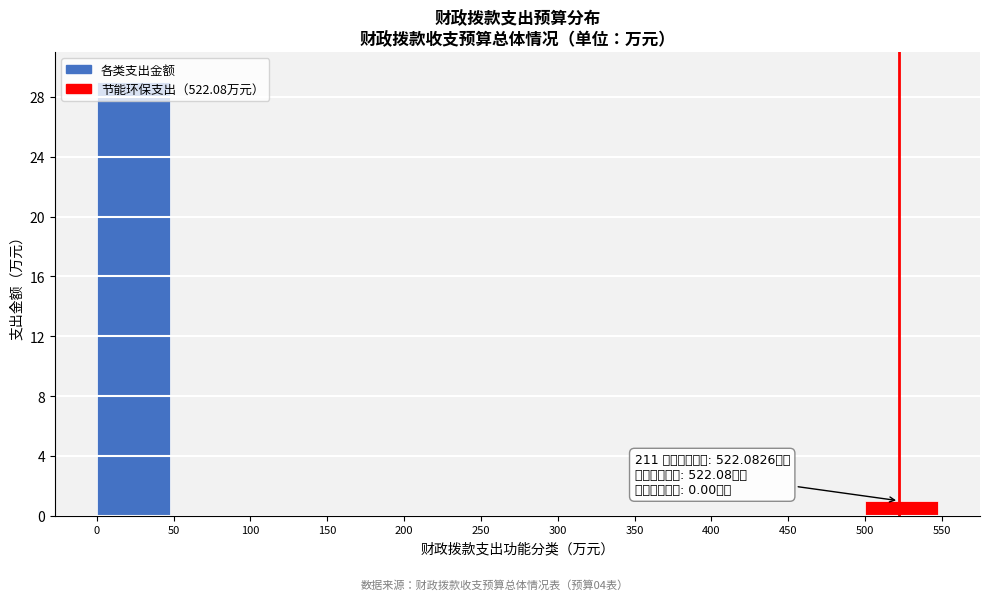

What is the change in value from 150 to 500?

+1